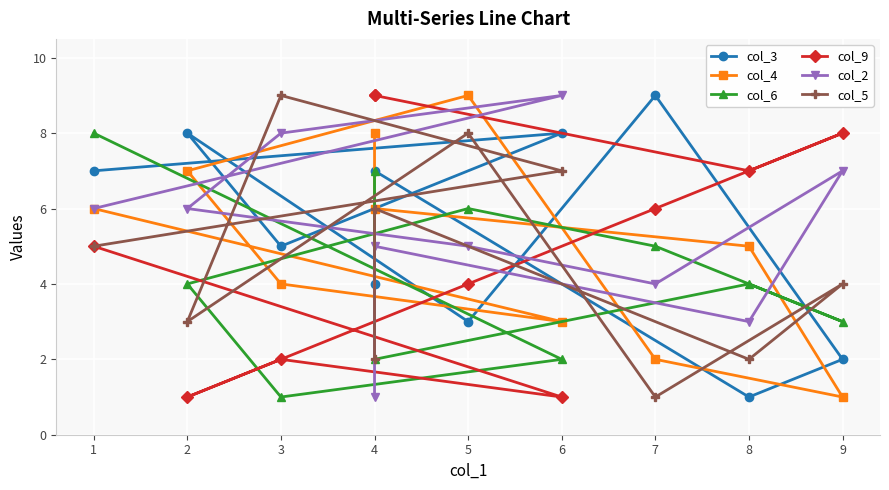

How many lines are shown in the chart?

6